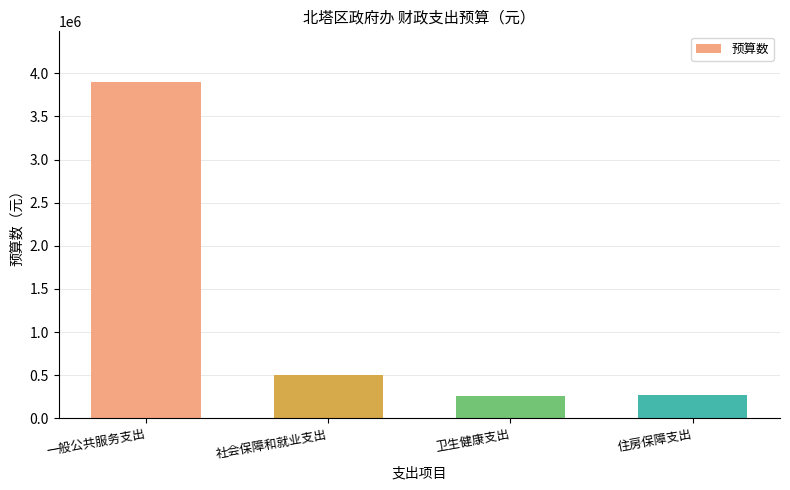

What is the difference between the second highest and minimum values?

233448